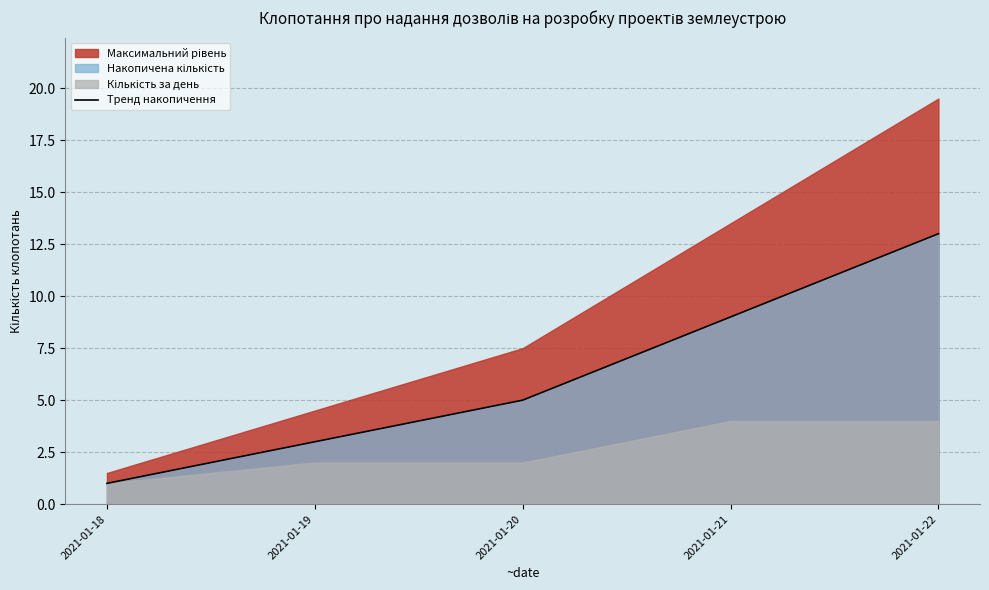

Approximately how many times larger is the value at 2021-01-20 compared to 2021-01-19?

1.7